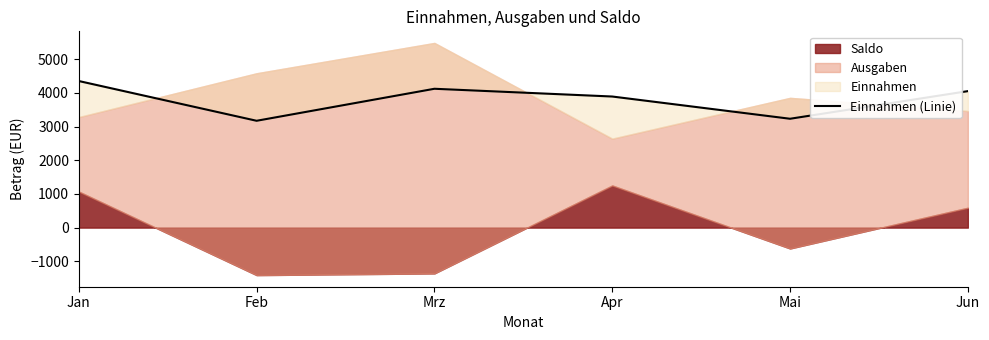

How many values are below 4050?

3